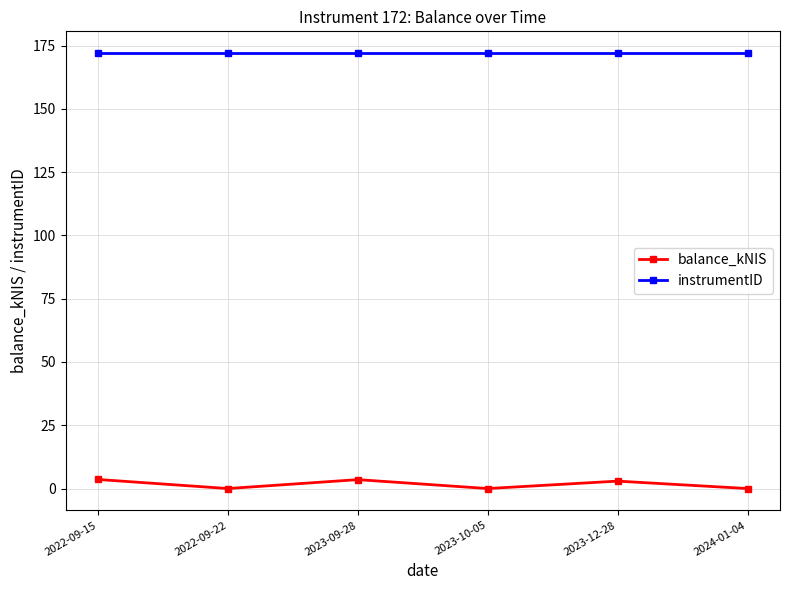

The instrumentID series shows 255.8 at 2024-01-04. True or false?

False